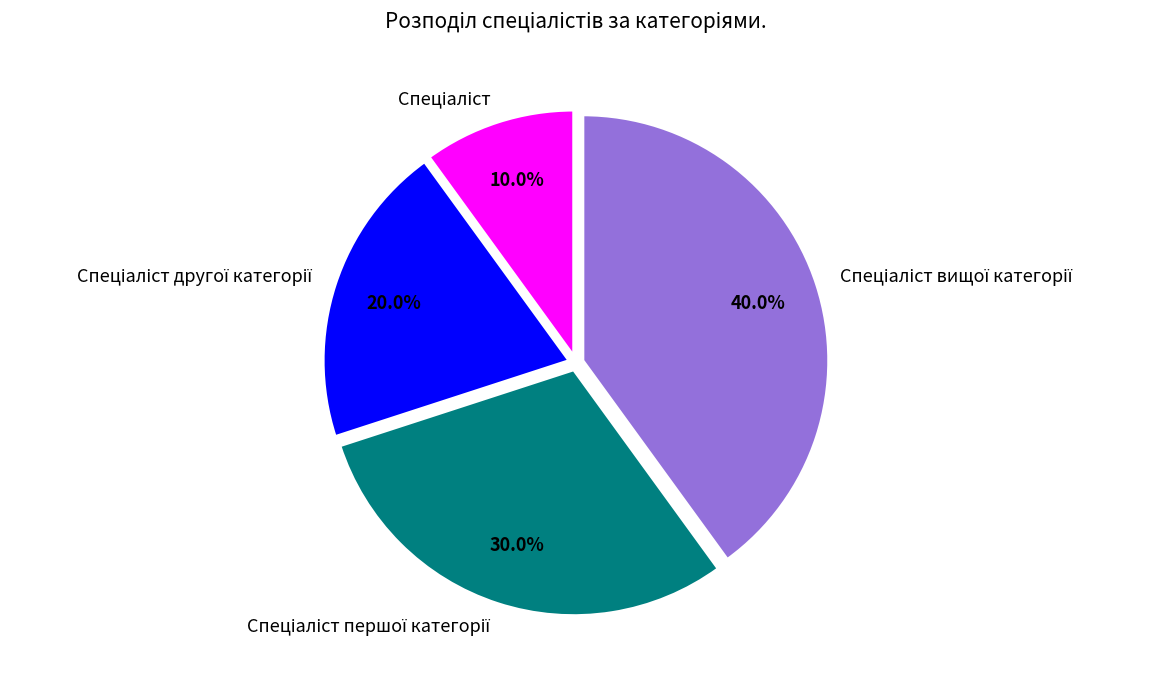

Count the number of slices in the pie.

4